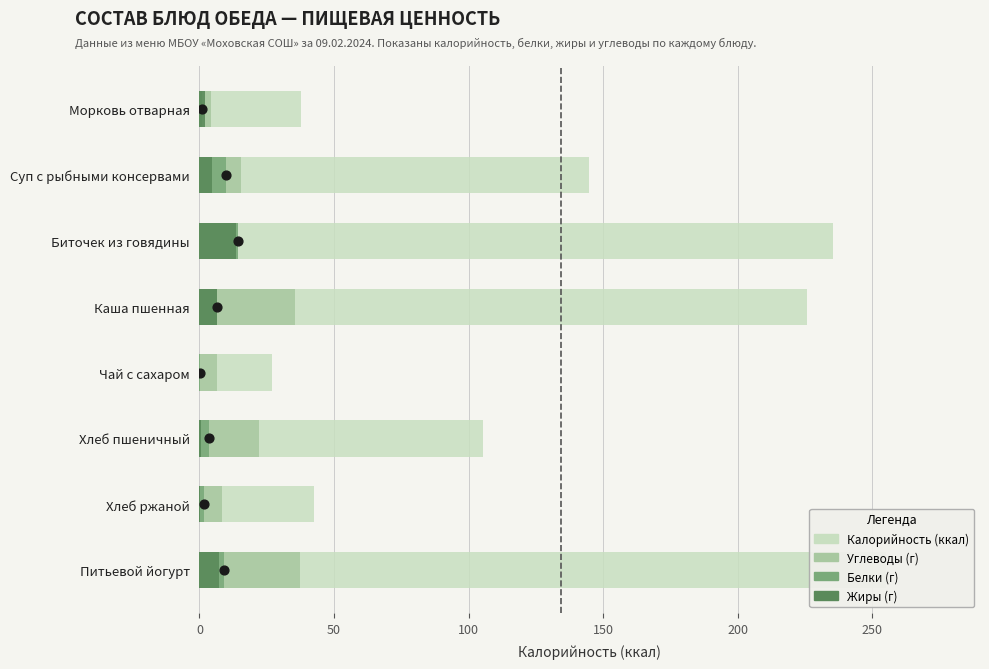

Which series contains the lowest Y value?

Жиры